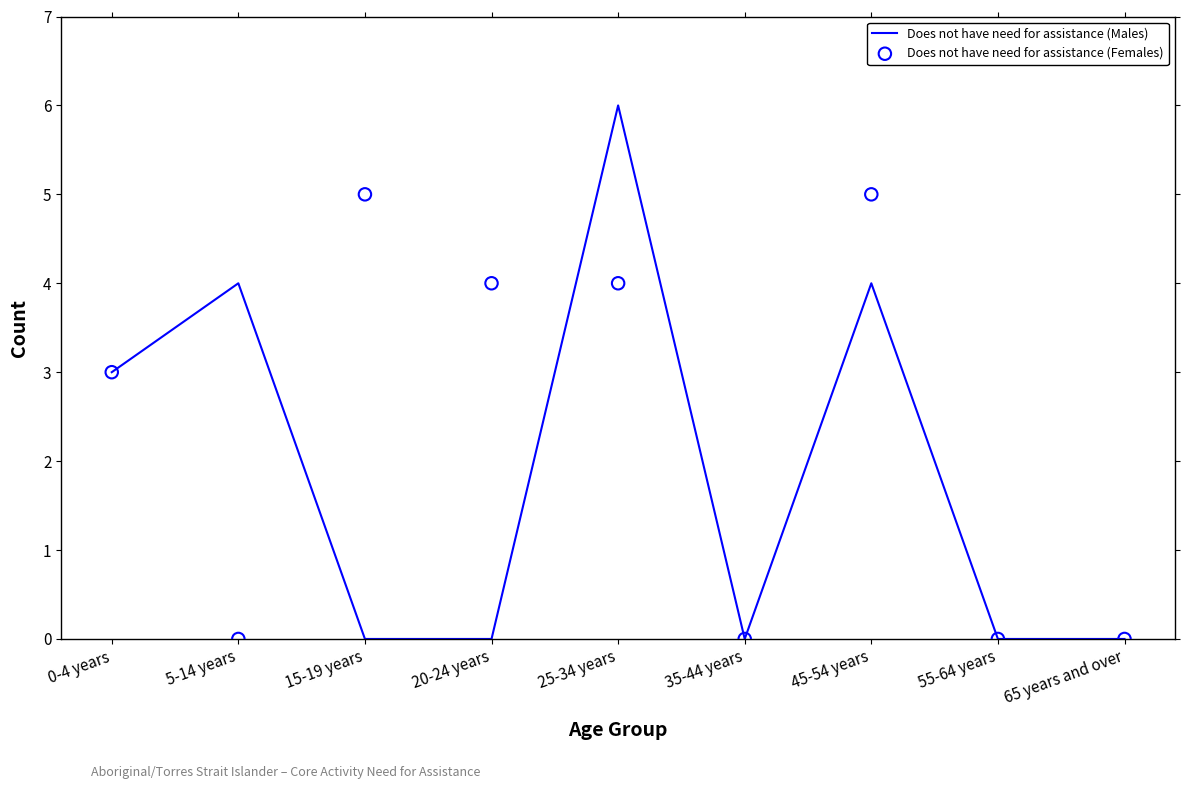

Which series contains the highest Y value?

Does not have need for assistance (Males)